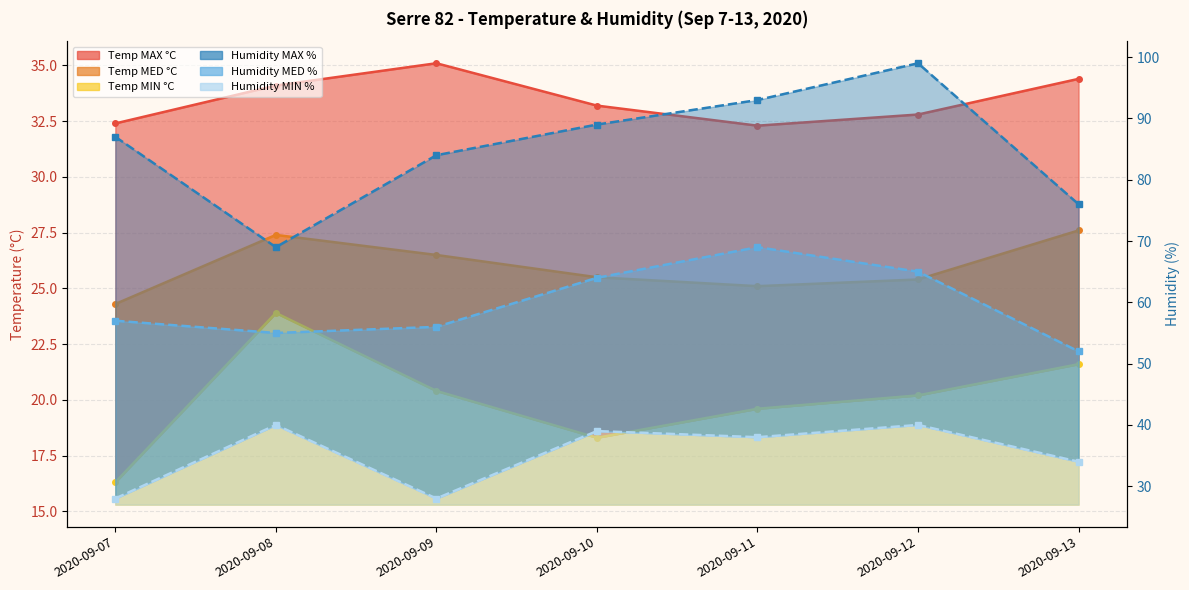

True or false: Humidity MED and Temp MIN intersect in this chart.

False